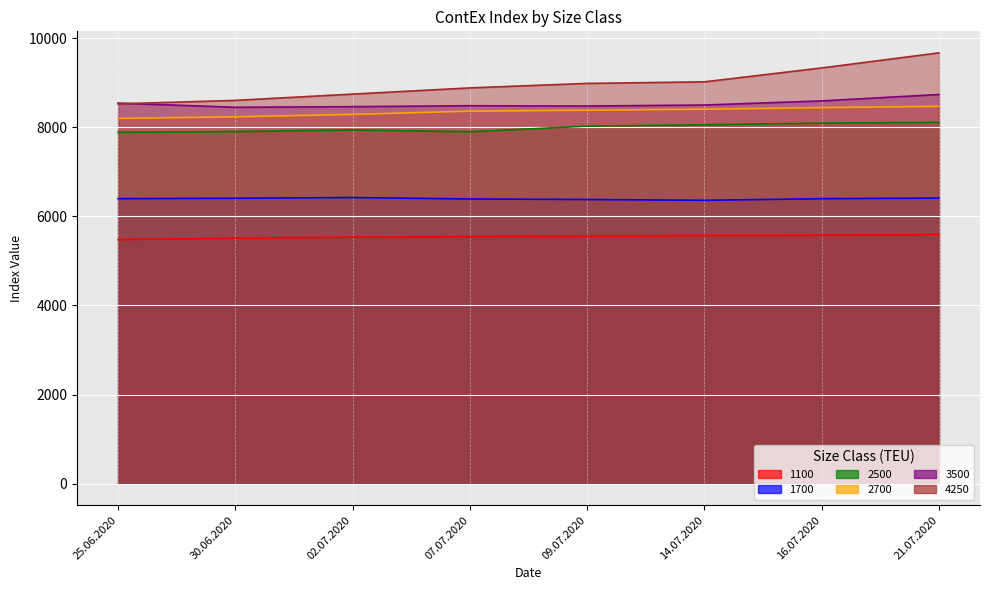

What is the label of the 2nd point from the right?

16.07.2020